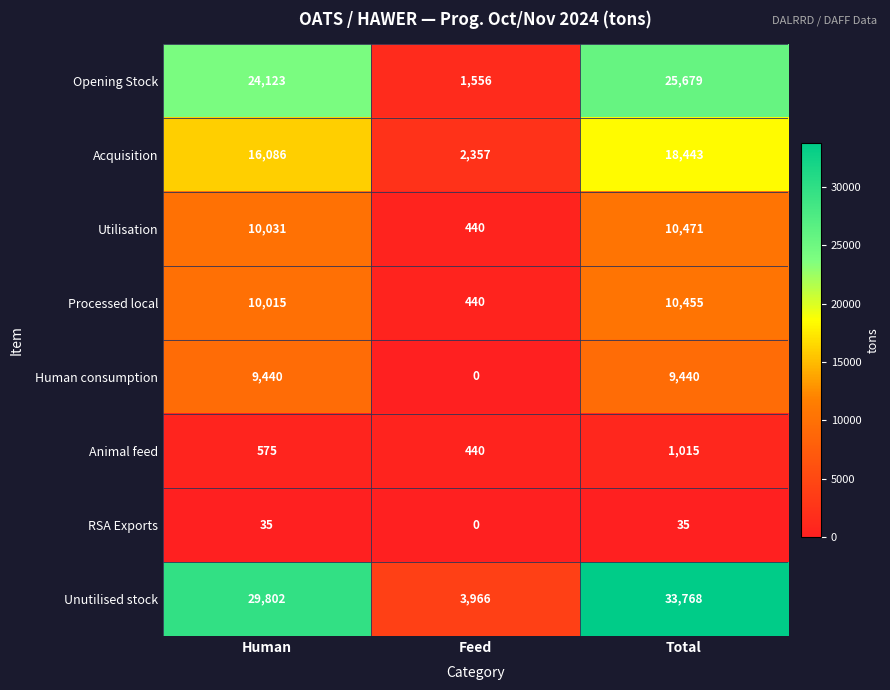

True or false: Utilisation has a value of 10031 at Human.

True